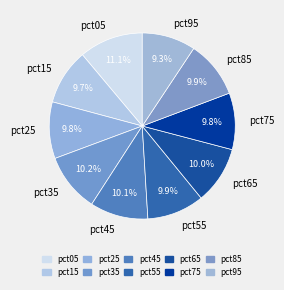

Combined, do pct05 and pct25 account for over 50%?

No